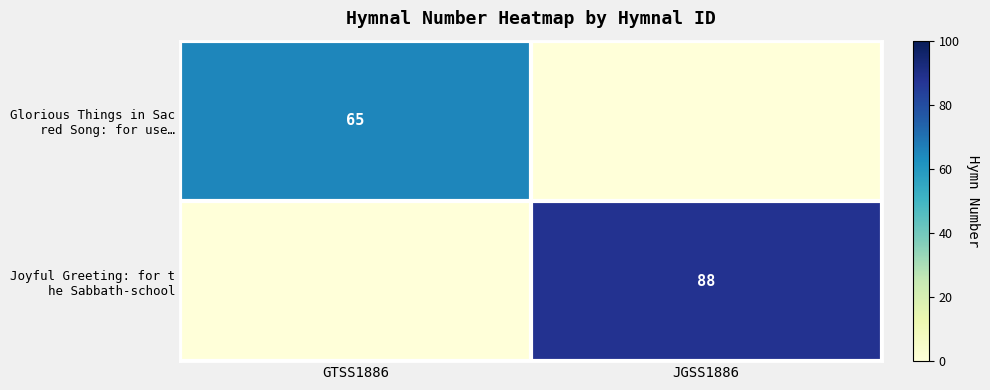

Which series has the largest range (max minus min)?

Joyful Greeting: for t he Sabbath-school